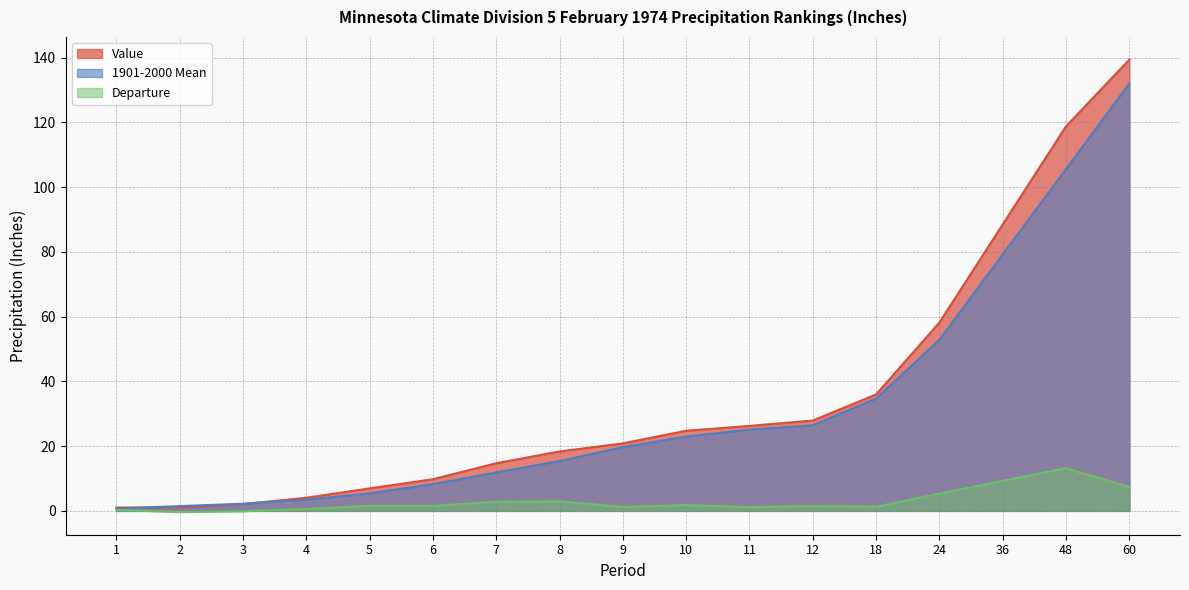

What value does the Departure series have at 9?

1.2